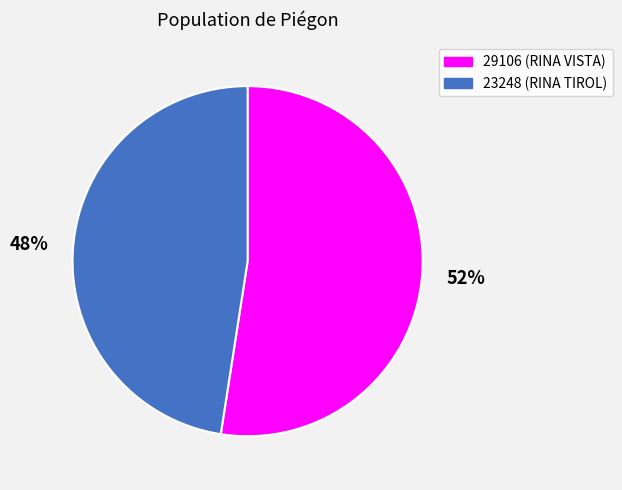

Which slice is the largest?

29106